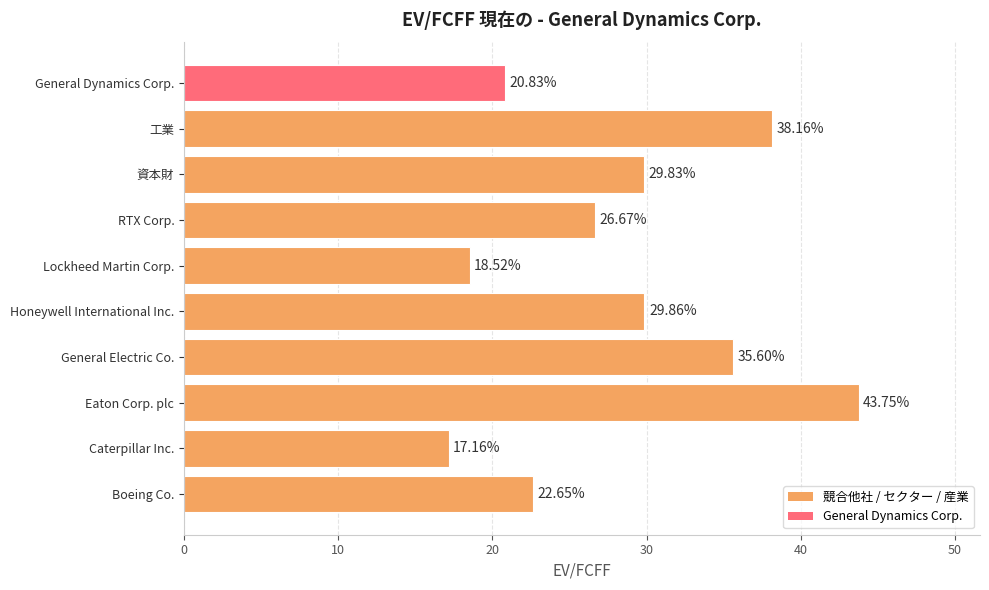

What is the difference between the maximum and minimum values?

26.6